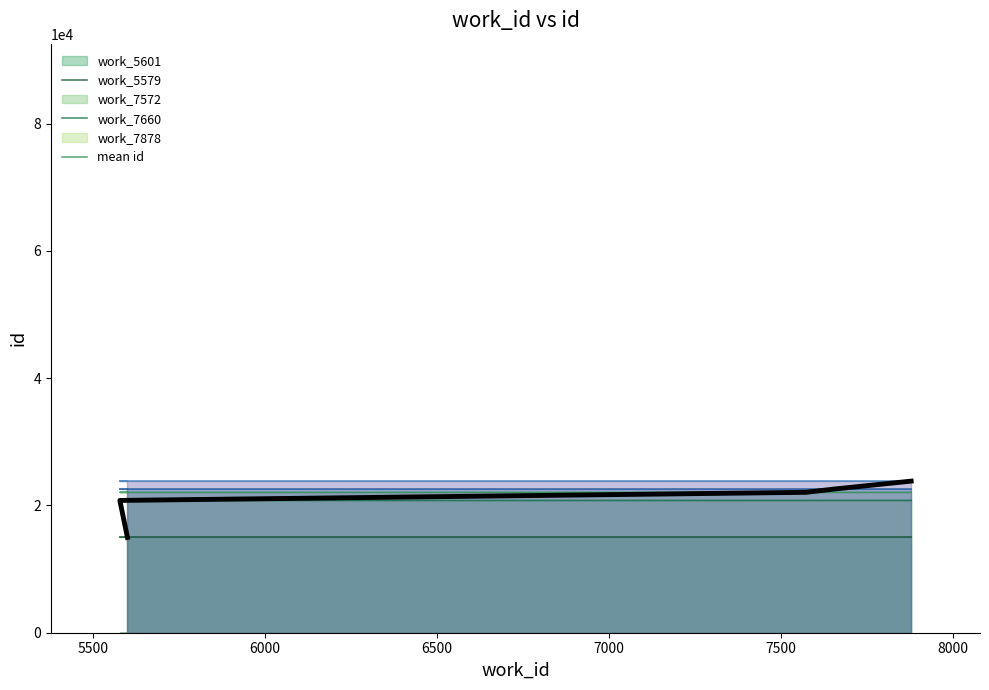

Reading left to right, transcribe all the data shown in this chart.

14973.0	20792.6	22066.4	22613.0	23827.0